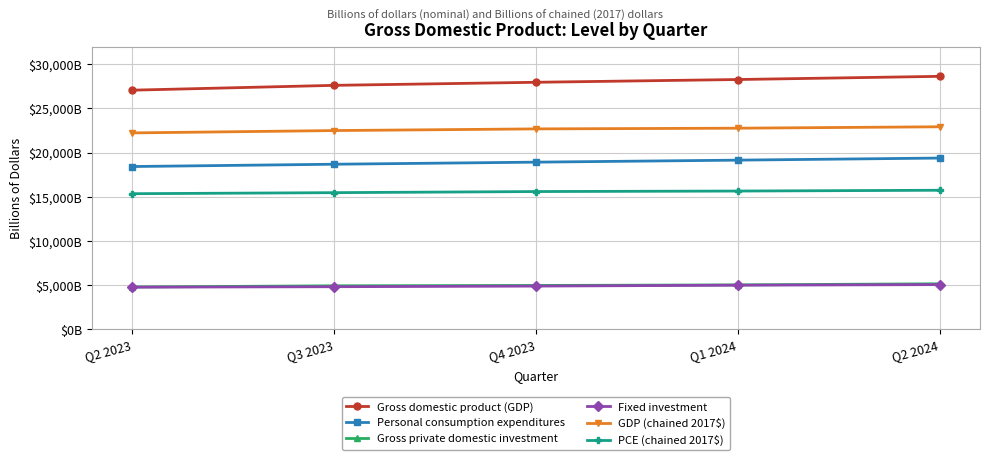

Where does the Fixed investment series first go above 4884?

Q4 2023